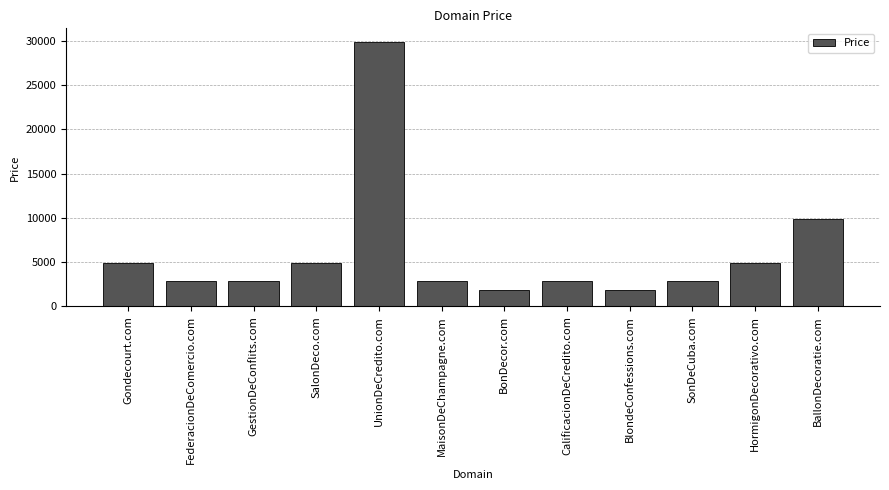

Approximately how many times larger is the value at FederacionDeComercio.com compared to Gondecourt.com?

0.6